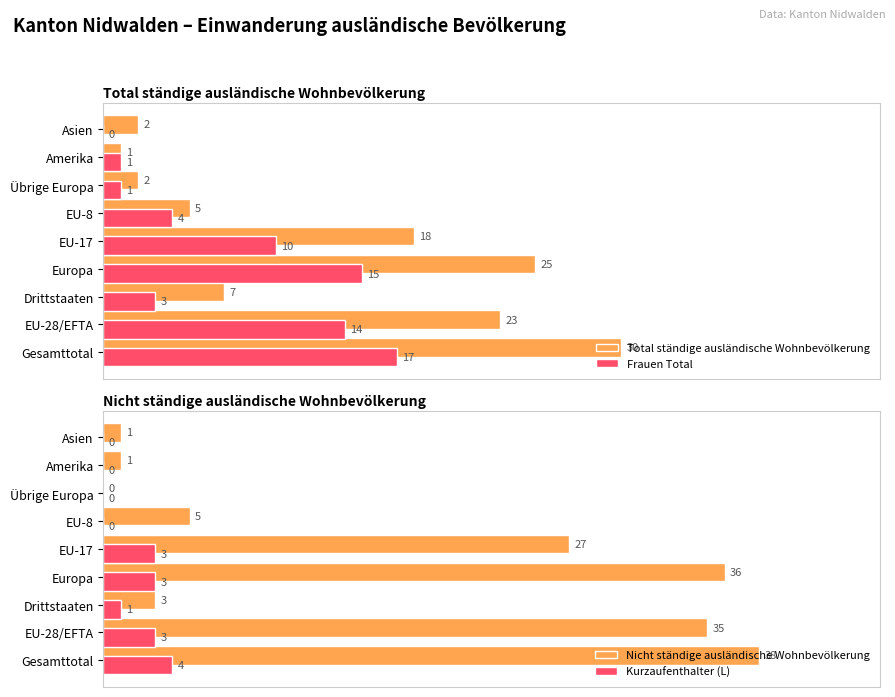

Where is Frauen Total nearest to the value 8?

EU-17